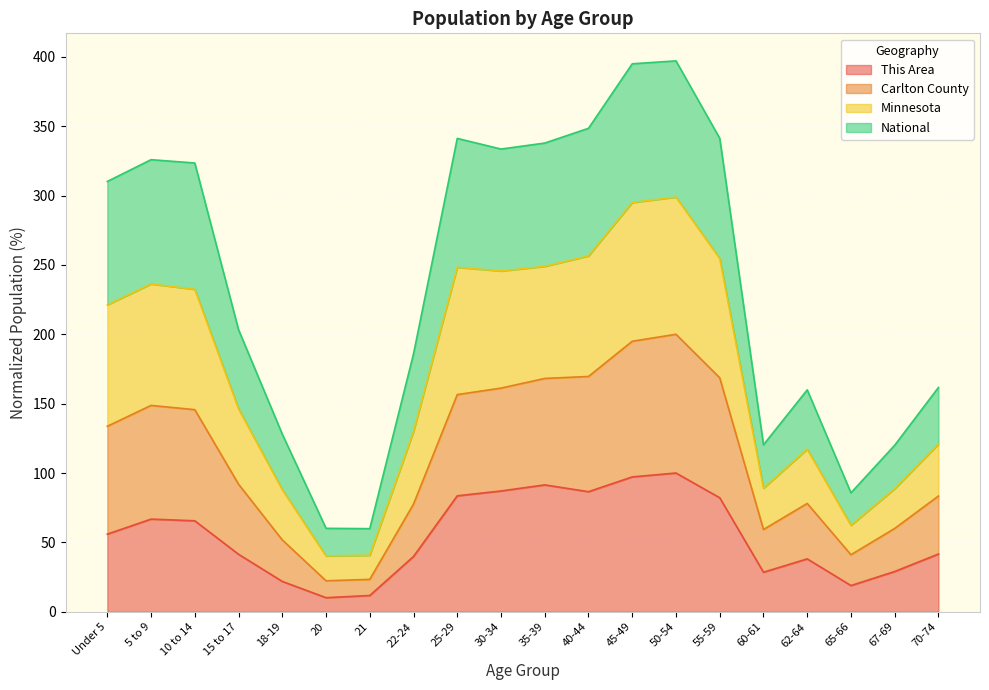

What is the value of the This Area point at the 10th from the left?

87.1